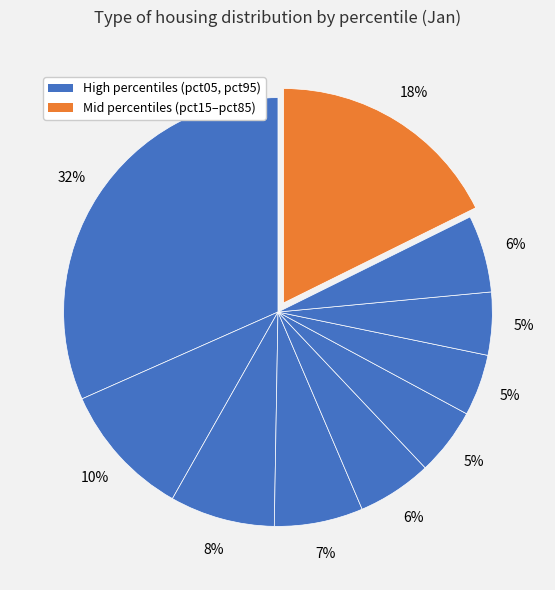

How many segments does this pie chart have?

10